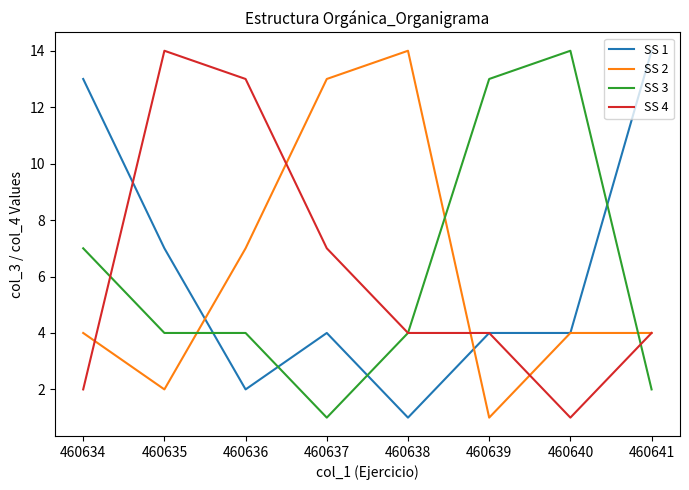

The value of SS 4 at 460635 is 23. True or false?

False